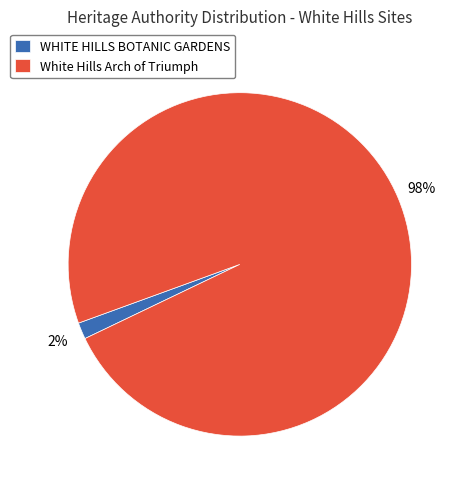

Does any single category account for the majority?

Yes